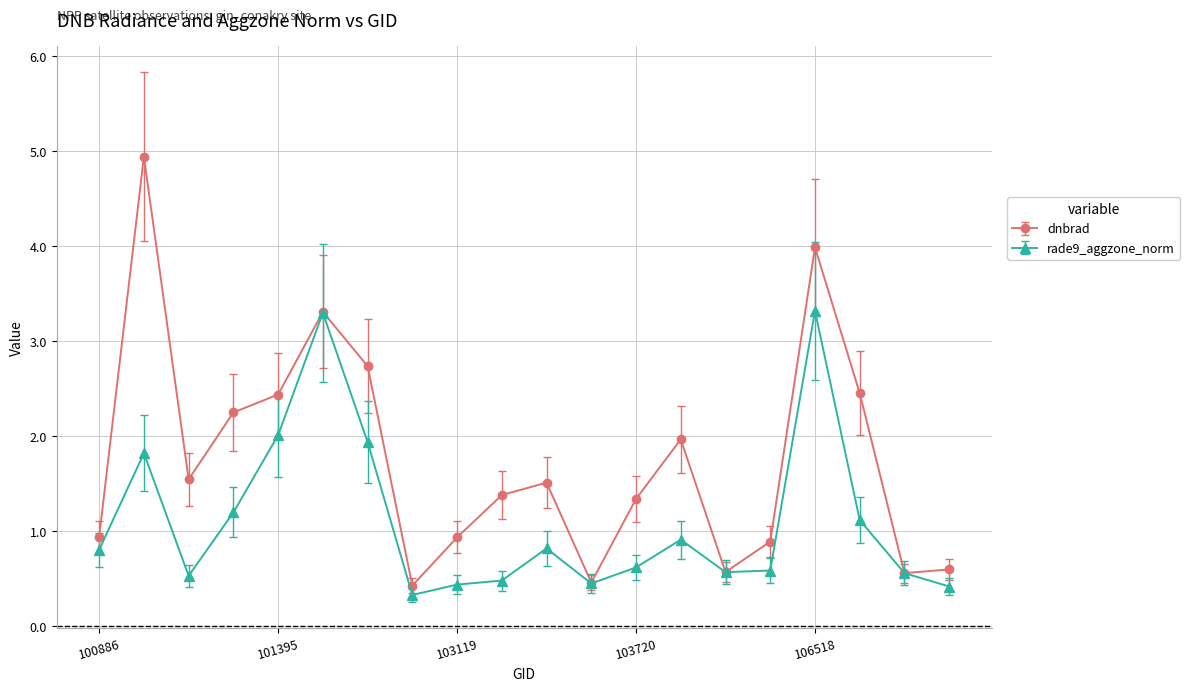

Which series has the largest total across all categories?

dnbrad